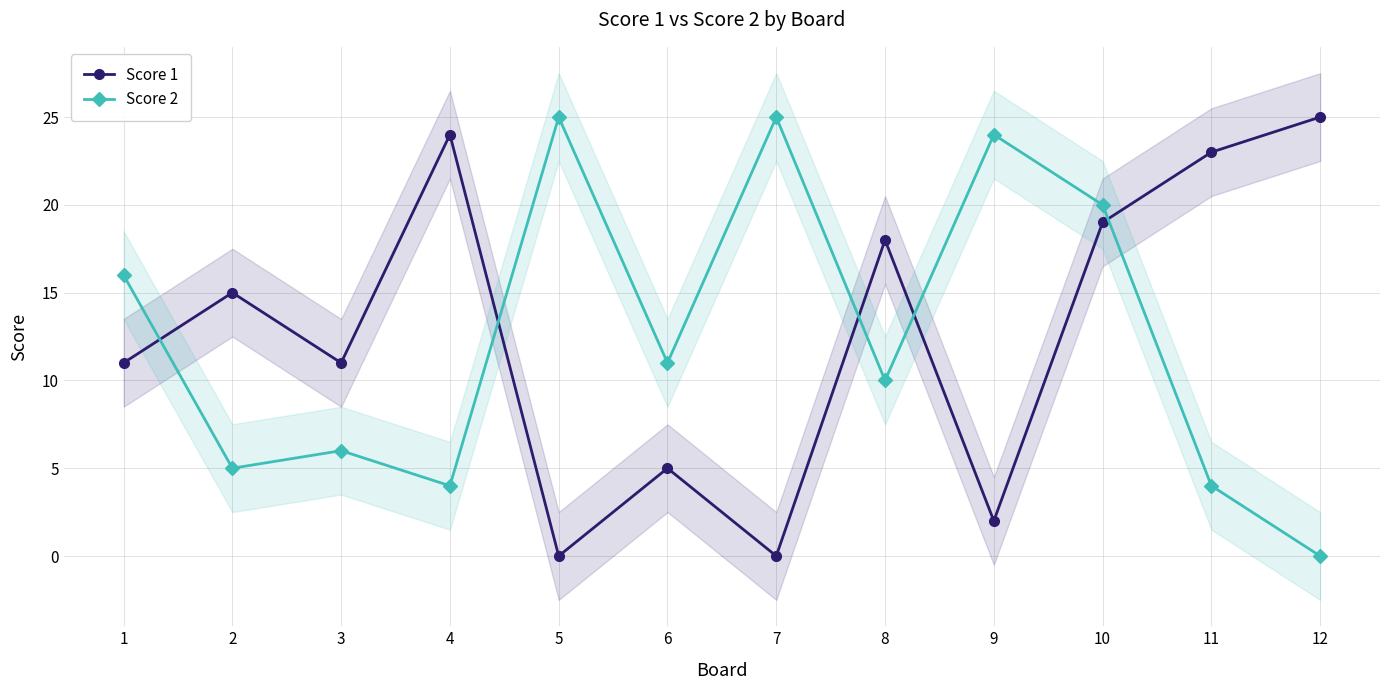

Which label corresponds to the largest value in the chart?

12